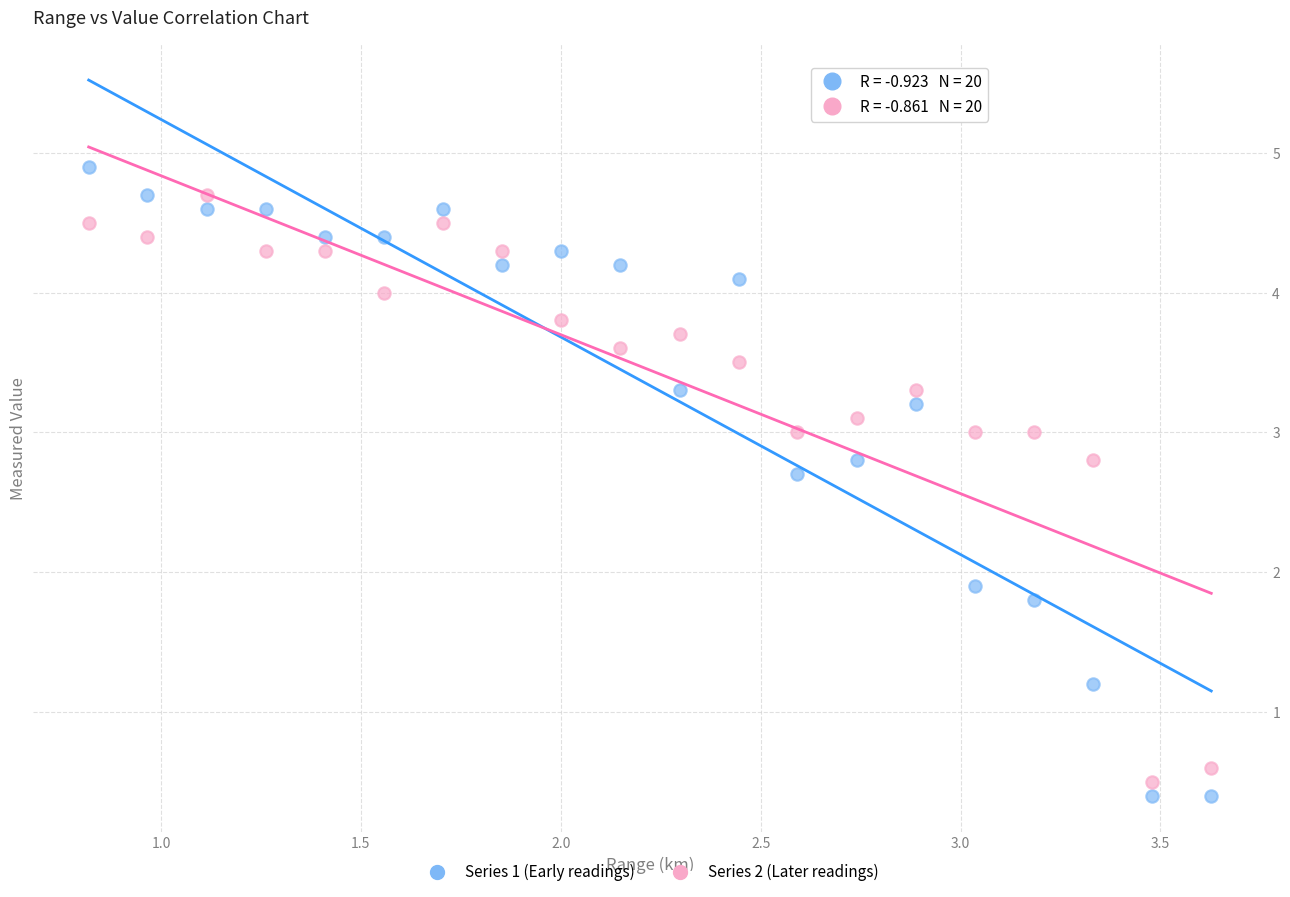

Which series reaches the minimum Y coordinate?

Series 1 (Early readings)